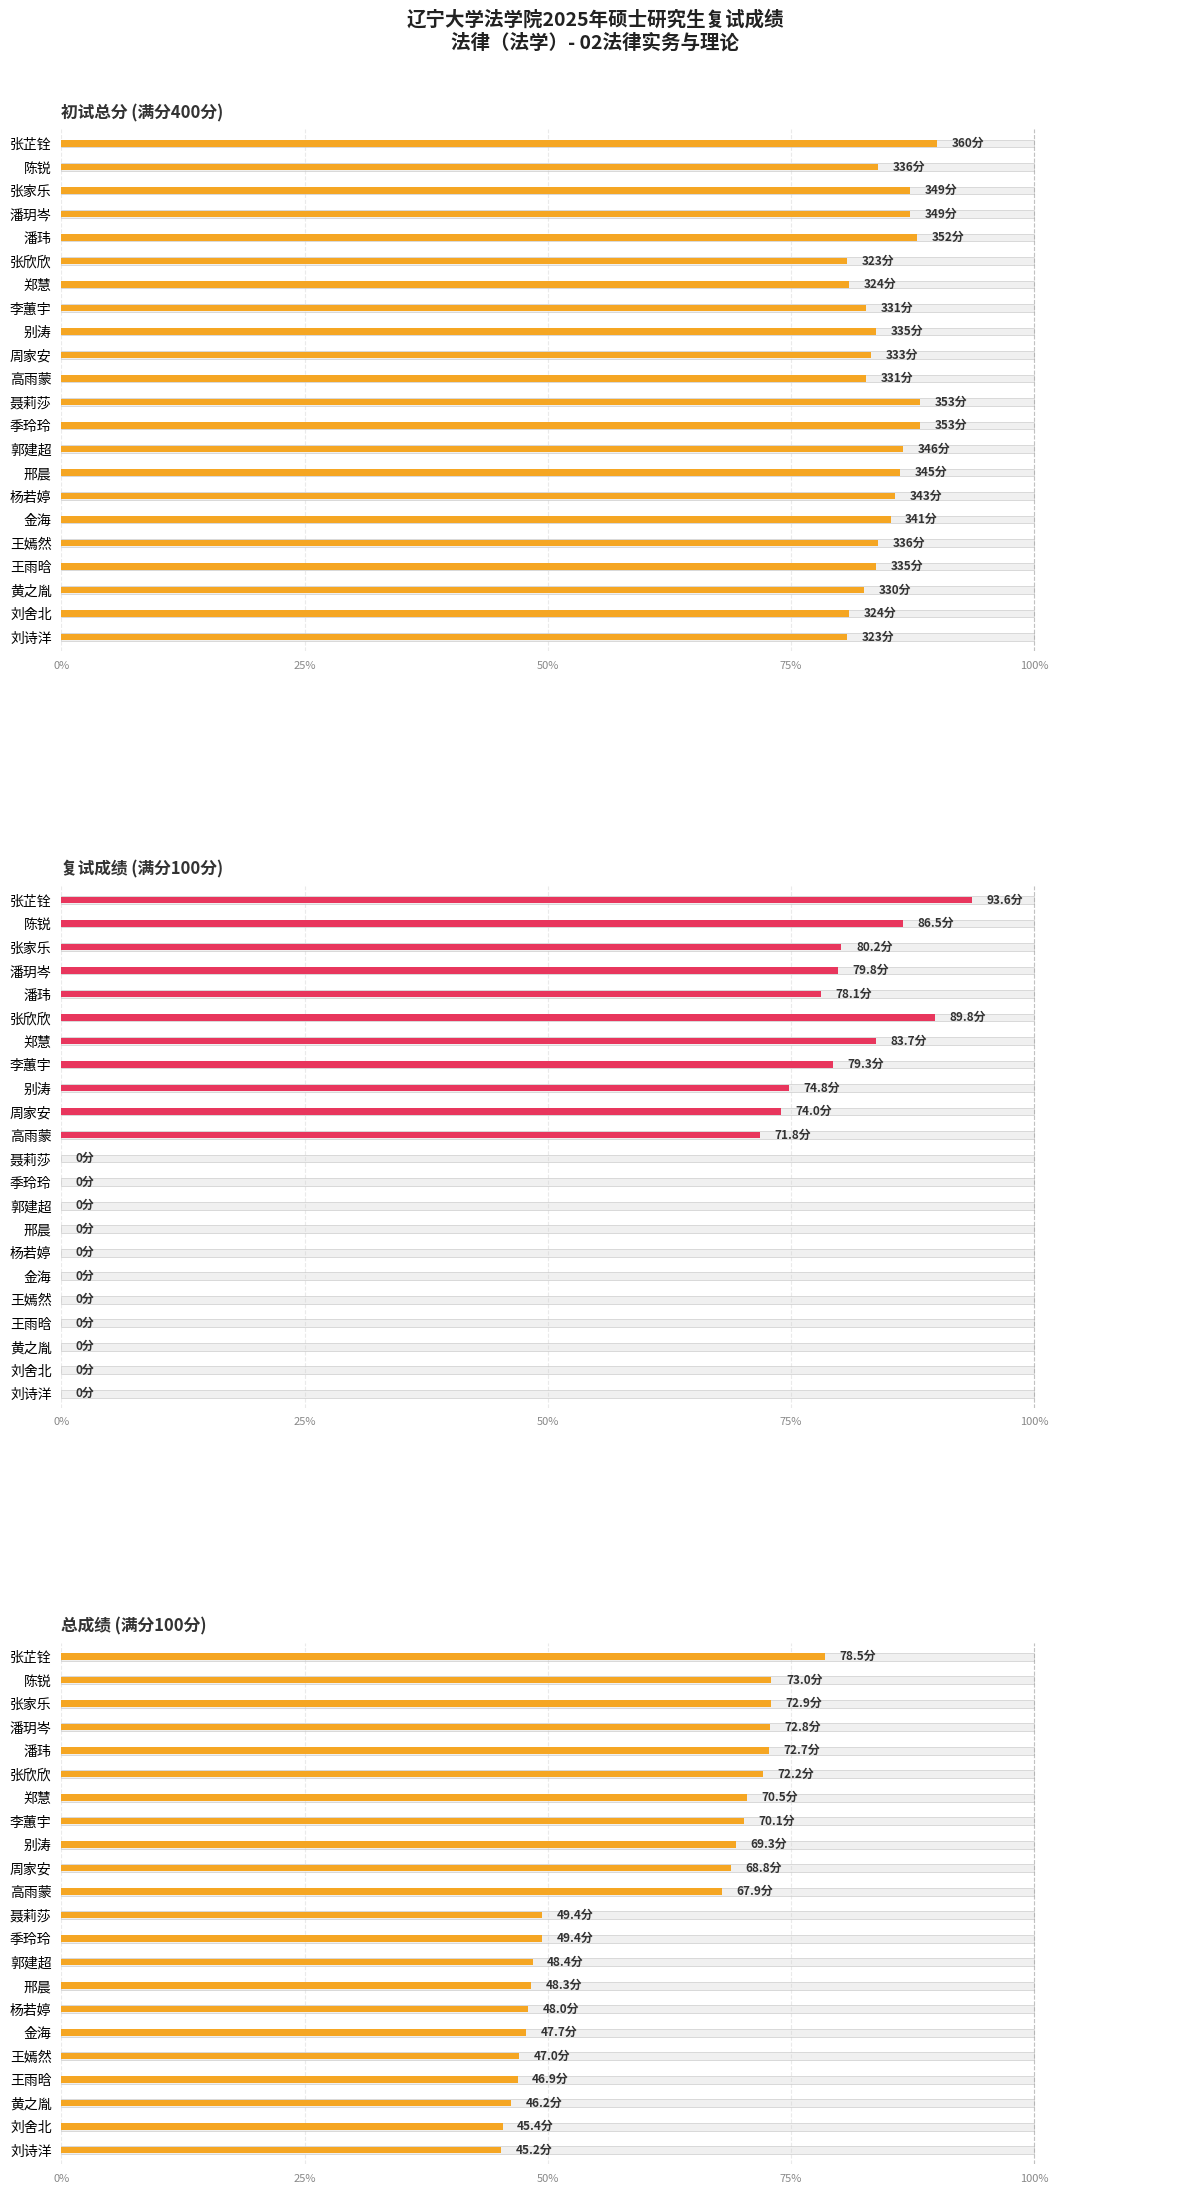

Does the chart contain stacked bars?

No